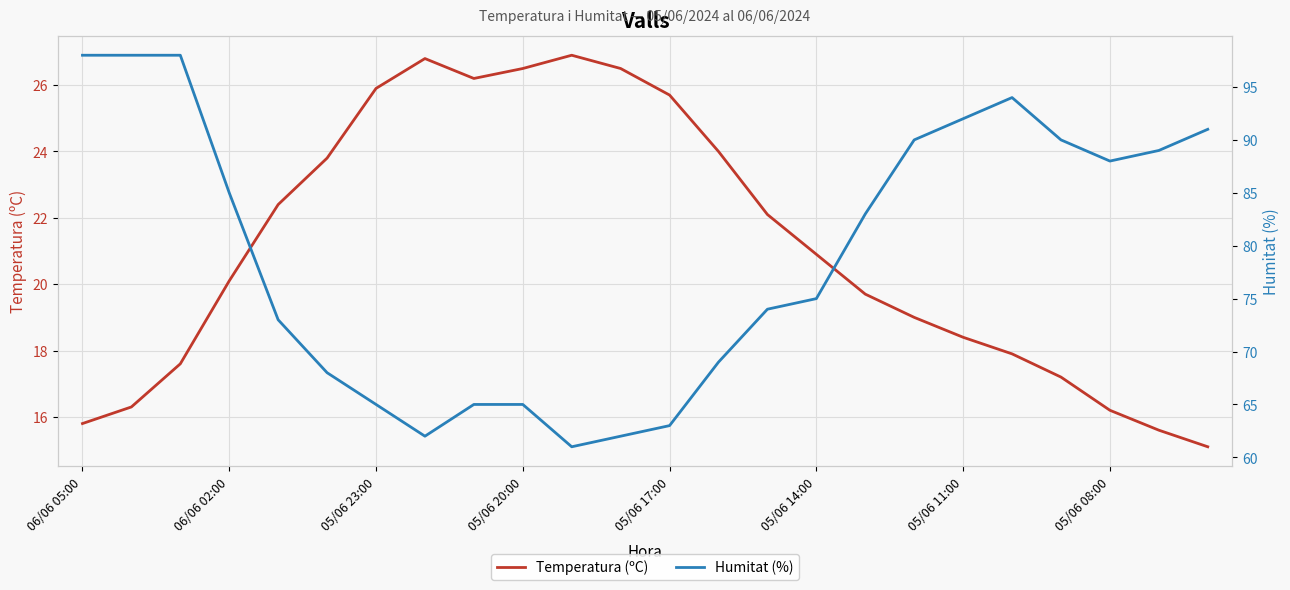

Rank the series by their maximum value, from highest to lowest.

Humitat (%), Temperatura (ºC)